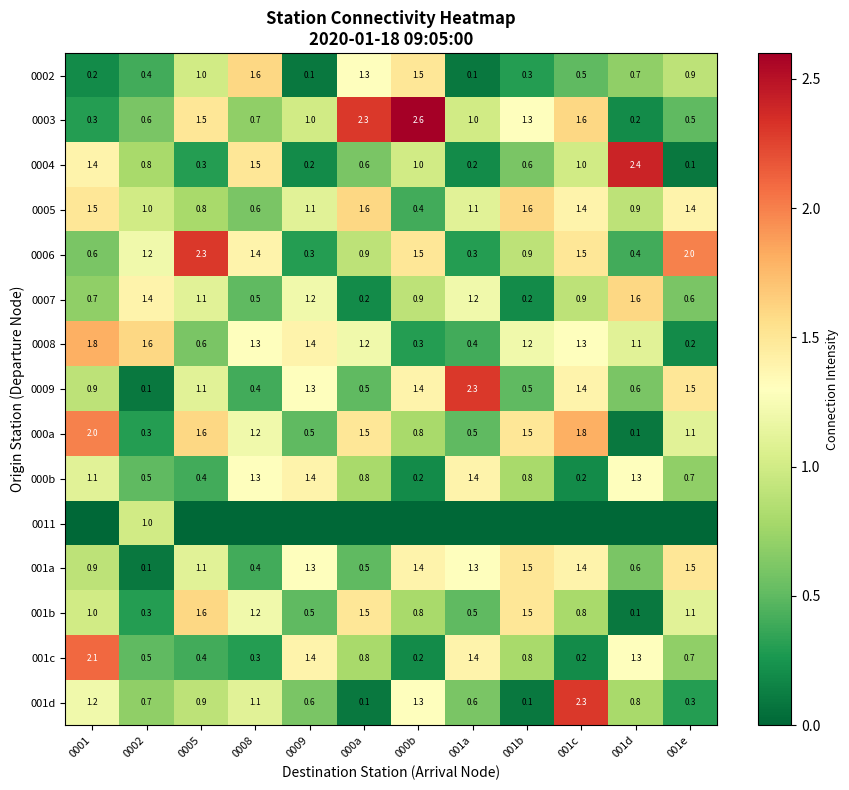

Is the value of 0005 at 000b greater than the value of 001d at 001d?

No